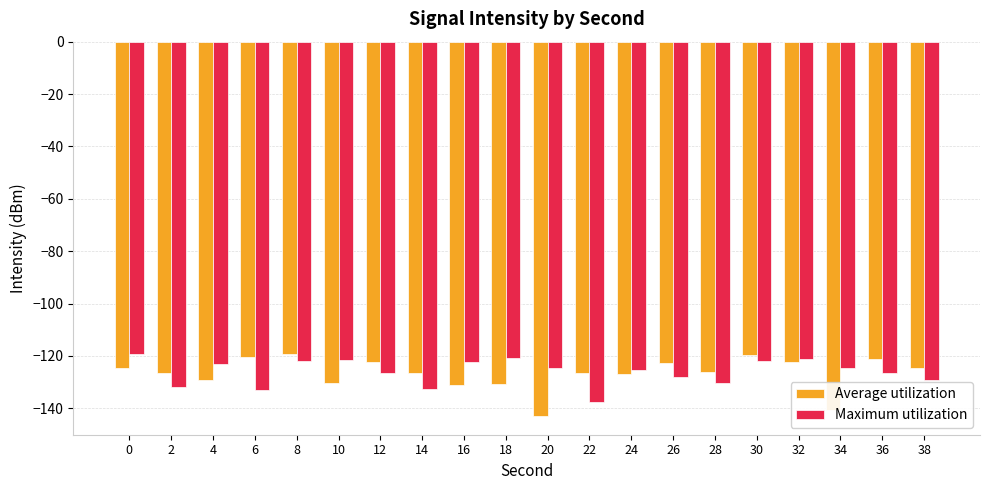

At 38, list the series in order from smallest to largest.

Maximum utilization, Average utilization